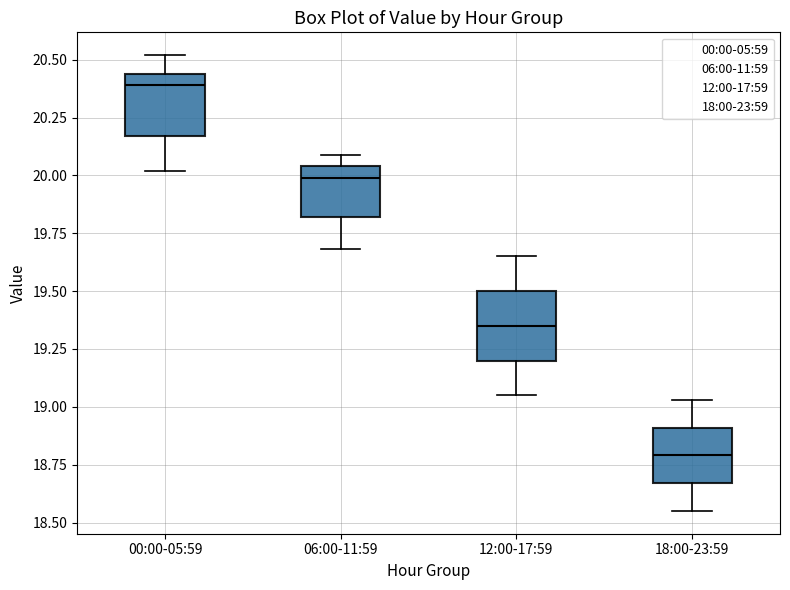

Where does the median line of the box for 18:00-23:59 sit on the y-axis? The values are not printed on the chart, so give them approximately, as read against the axis.

18.80